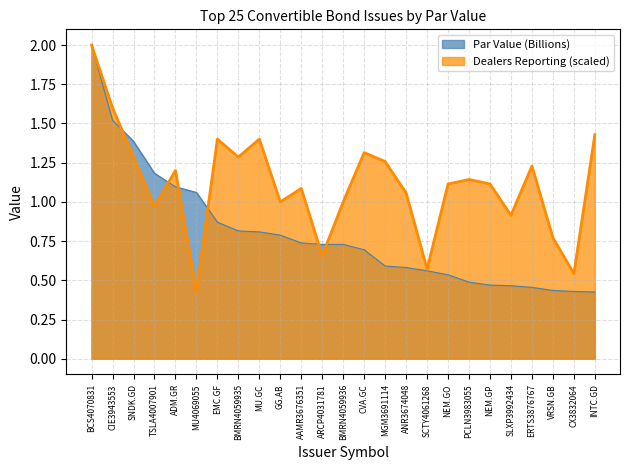

What is the minimum value shown in the chart?

0.4